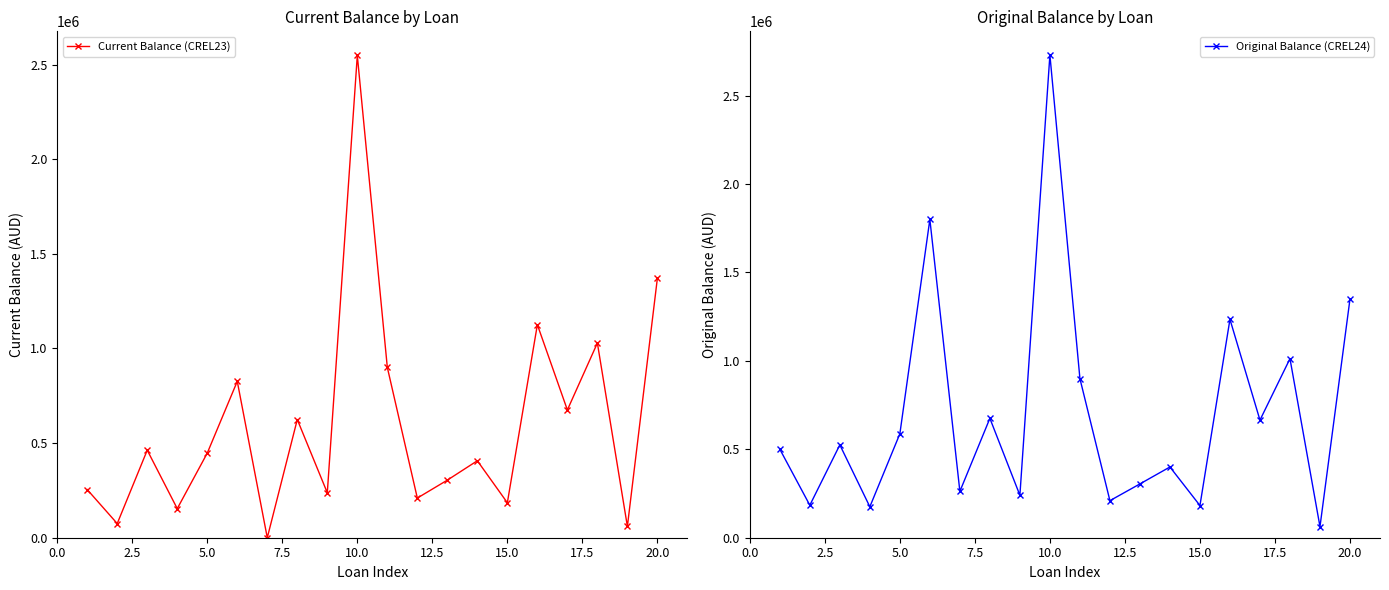

In Original Balance (CREL24), how many points are lower than both neighbors (excluding endpoints)?

8